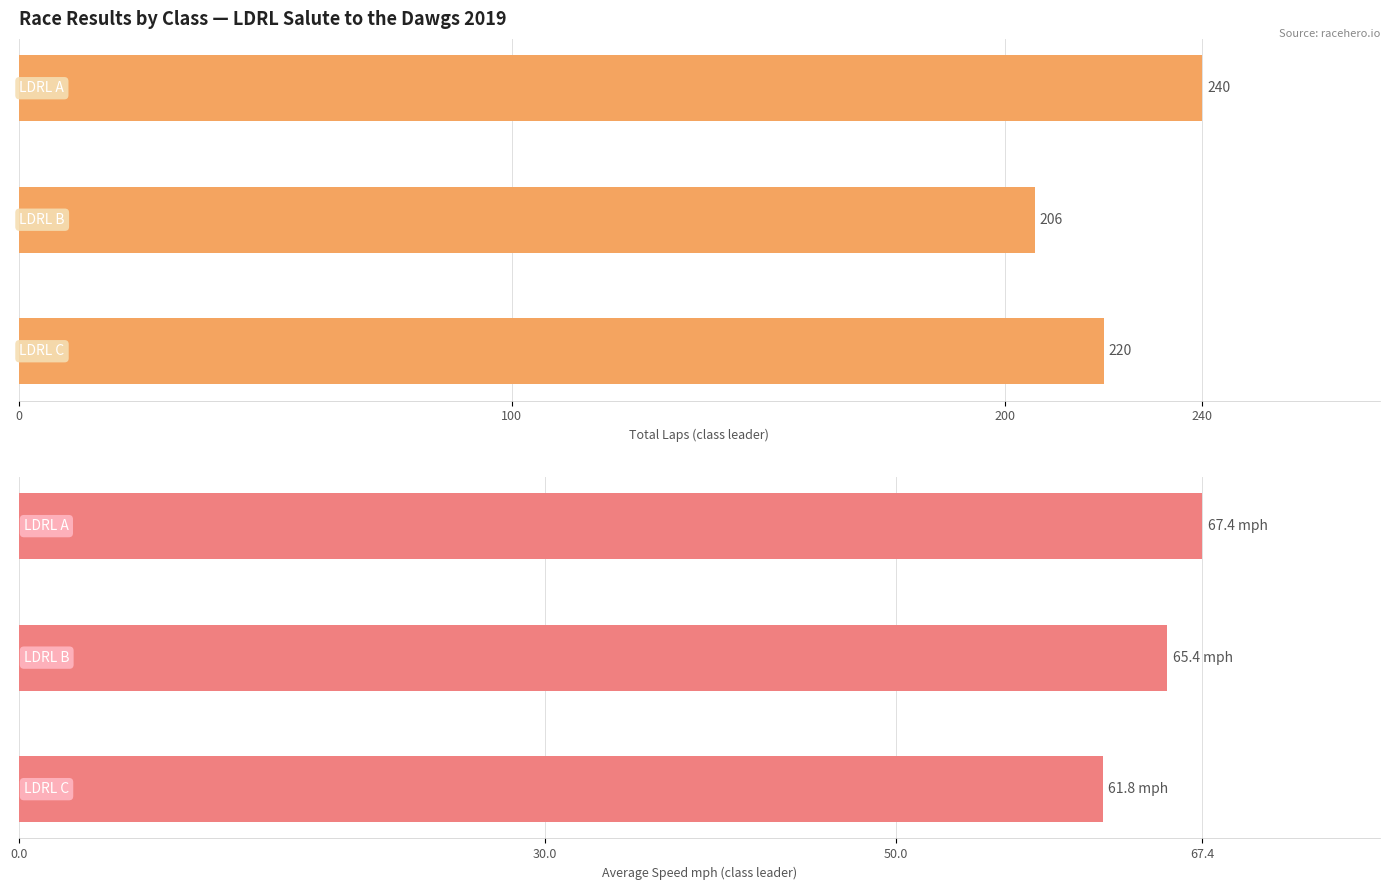

What is the minimum value for Total Laps (class leader)?

206.0